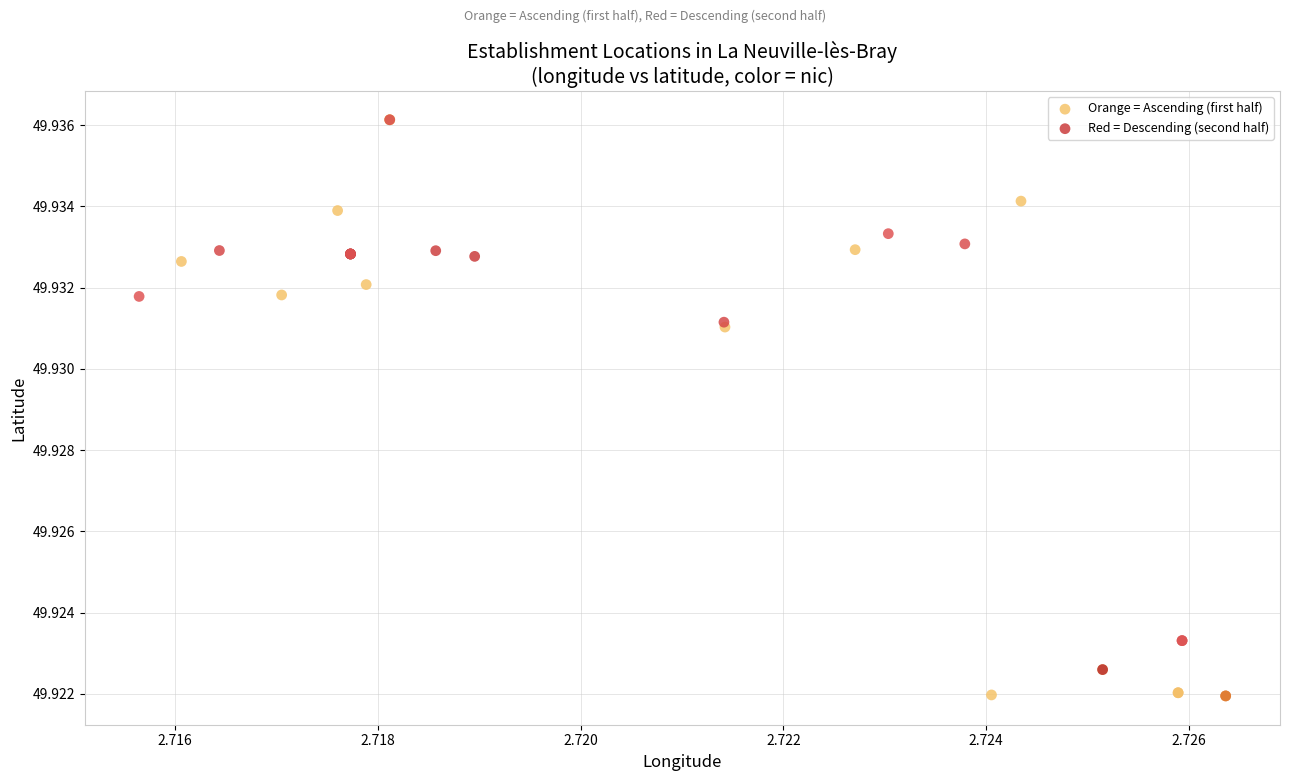

Which series reaches the minimum Y coordinate?

Orange = Ascending (first half)